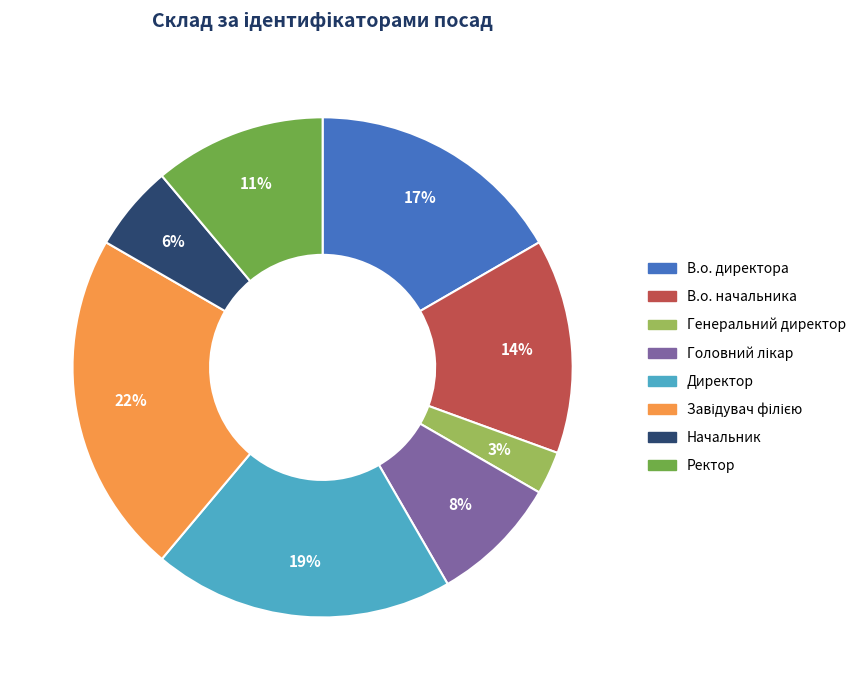

True or false: Ректор accounts for 11% of the total.

True